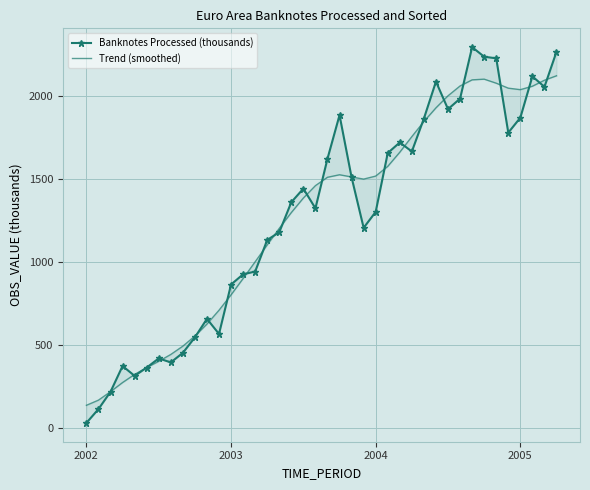

What is the minimum value for Banknotes Processed (thousands)?

32.4